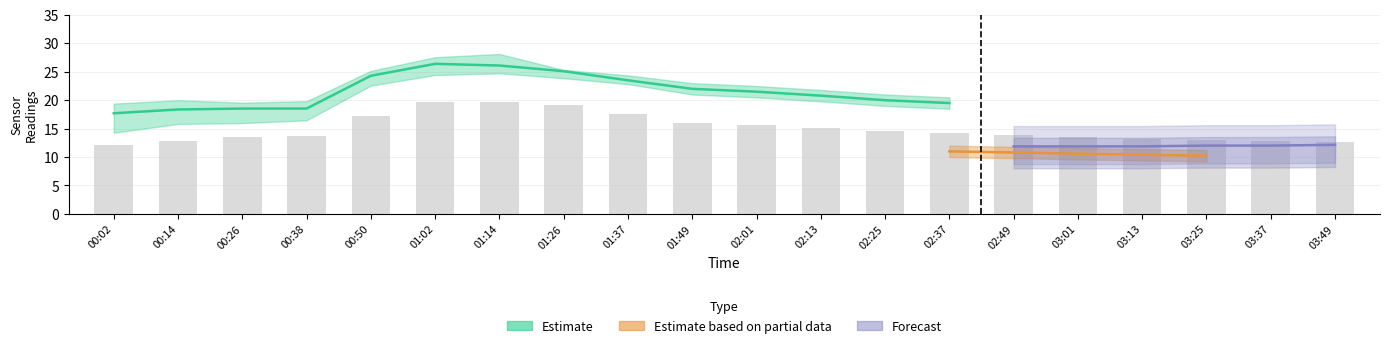

Approximately how many times larger is the value at 03:13 compared to 01:14?

0.7